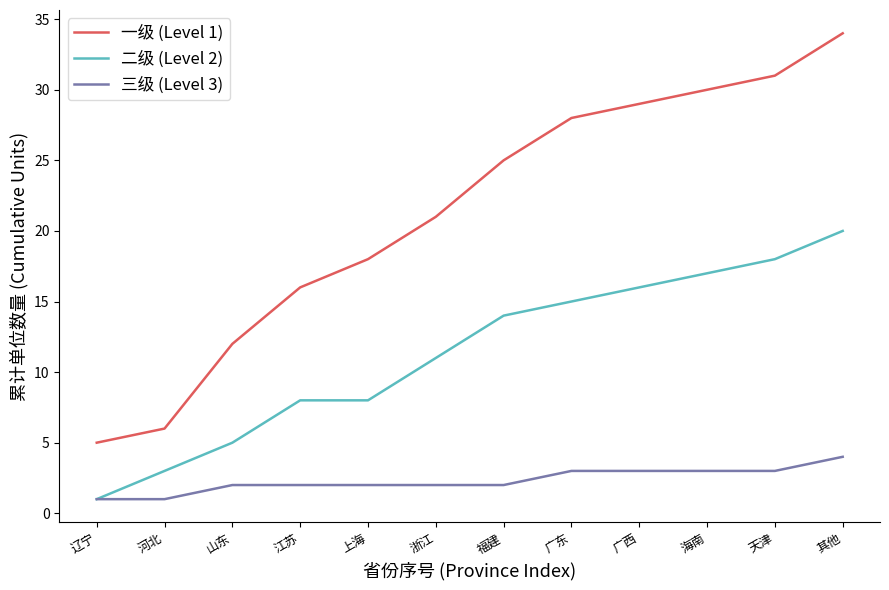

What position from the left is 广西?

9